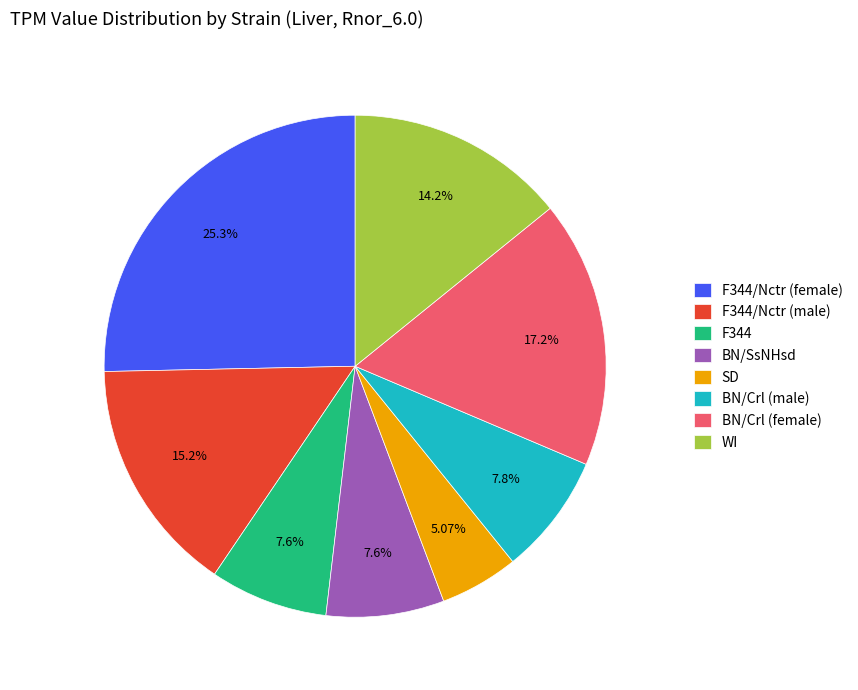

Which has a higher value, BN/SsNHsd or SD?

BN/SsNHsd